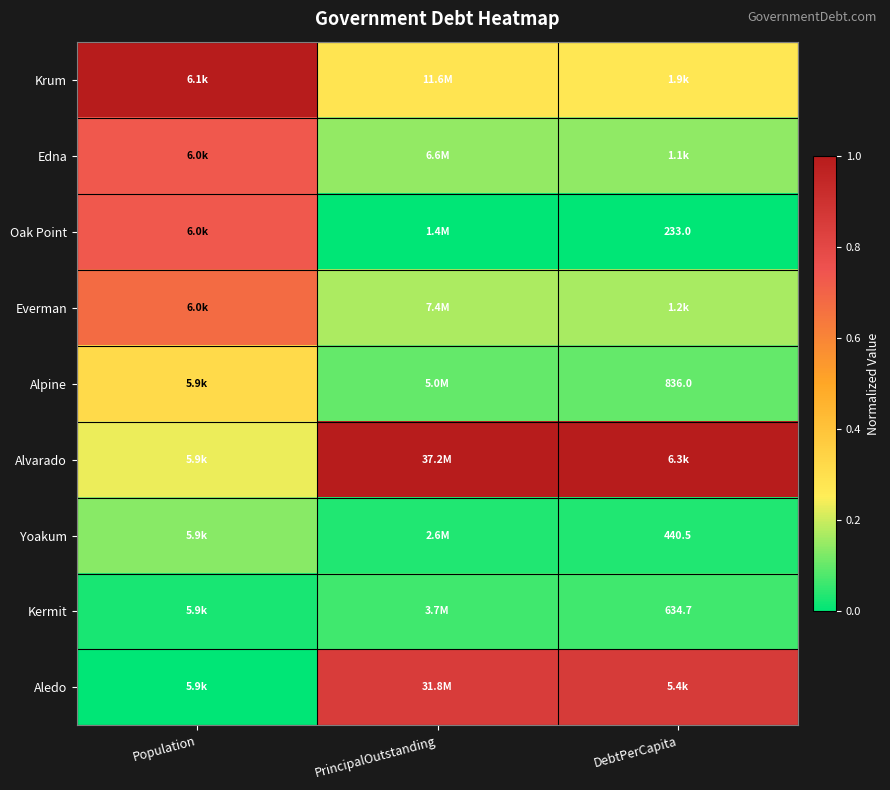

At Population, list the series in order from largest to smallest.

Krum, Edna, Oak Point, Everman, Alpine, Alvarado, Yoakum, Kermit, Aledo